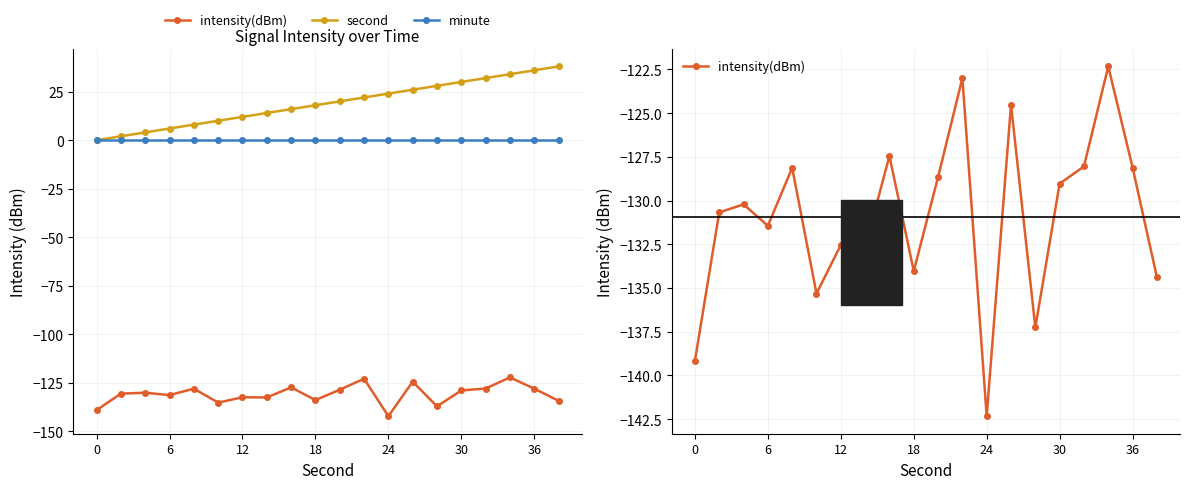

True or false: intensity(dBm) and minute intersect in this chart.

False